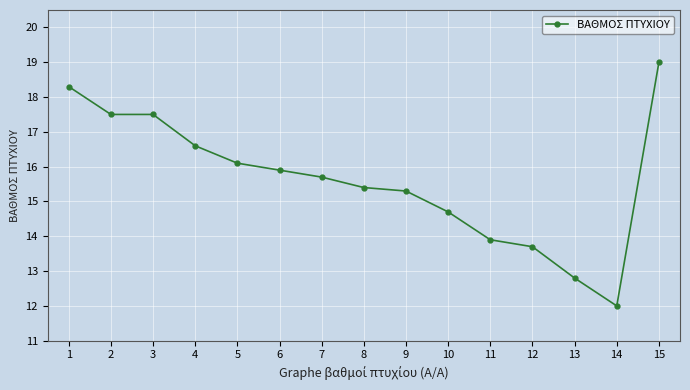

What is the sum of all values?

234.4